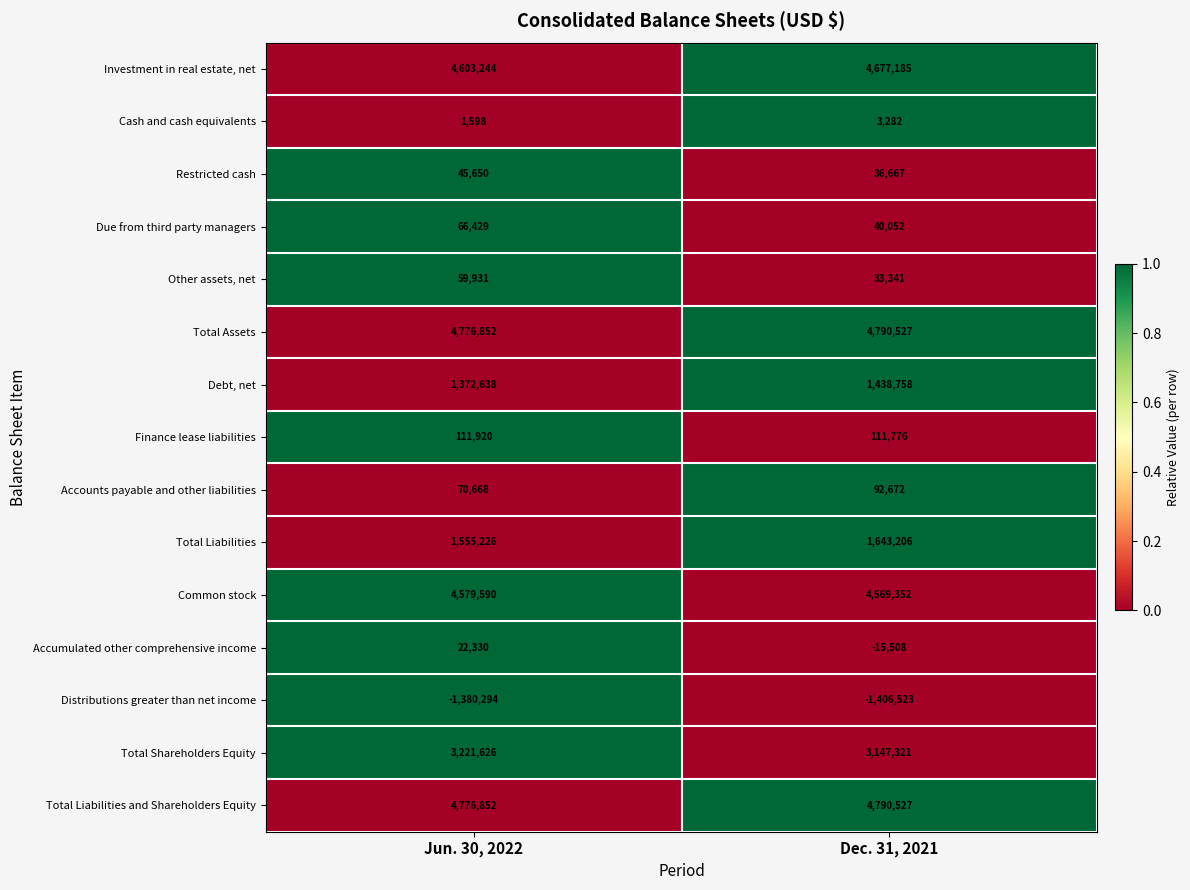

List the labels in order of Debt, net value, largest first.

Dec. 31, 2021, Jun. 30, 2022